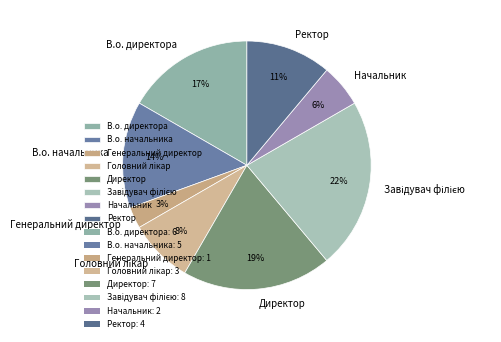

Is Ректор the majority of the pie?

No